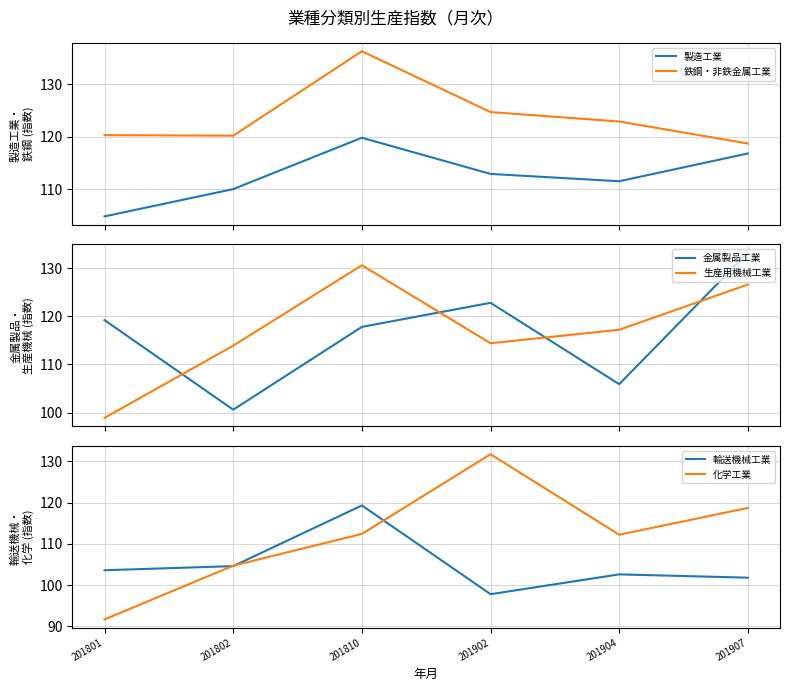

At 201802, list the series in order from largest to smallest.

鉄鋼・非鉄金属工業, 生産用機械工業, 製造工業, 化学工業, 輸送機械工業, 金属製品工業